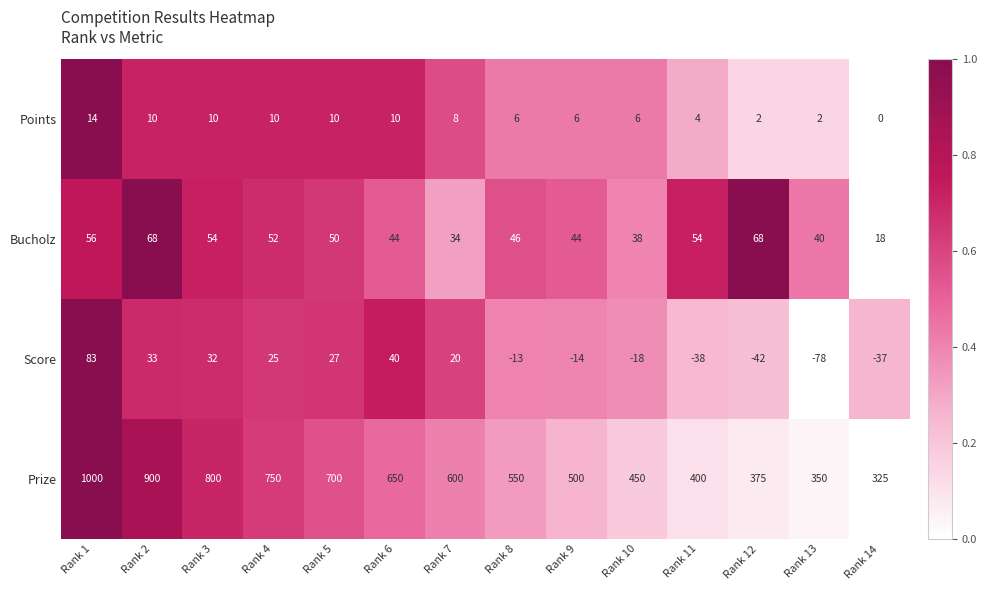

List the series in order of their peak value, lowest first.

Points, Bucholz, Score, Prize